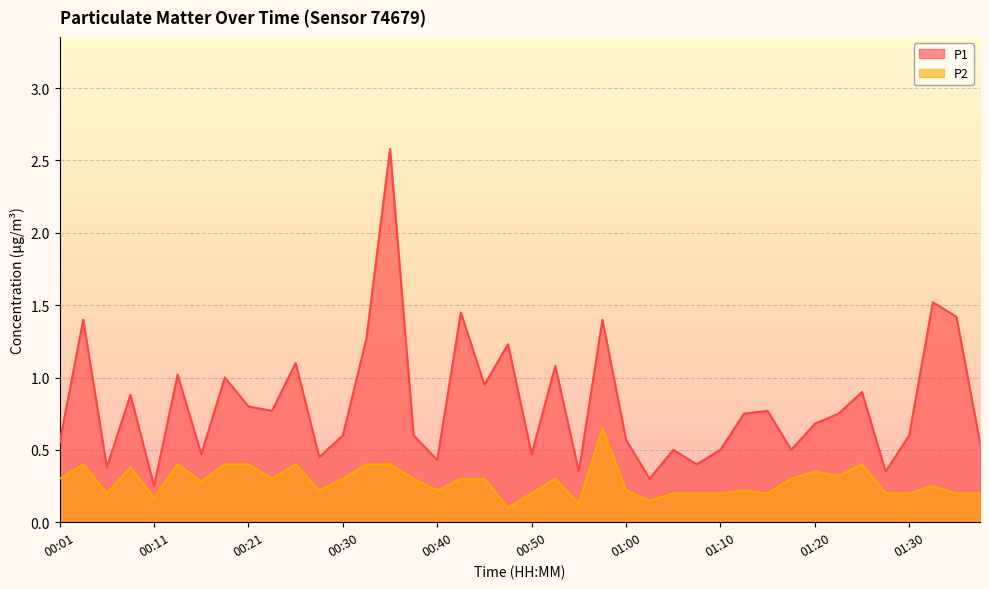

How many data points does each series have?

40